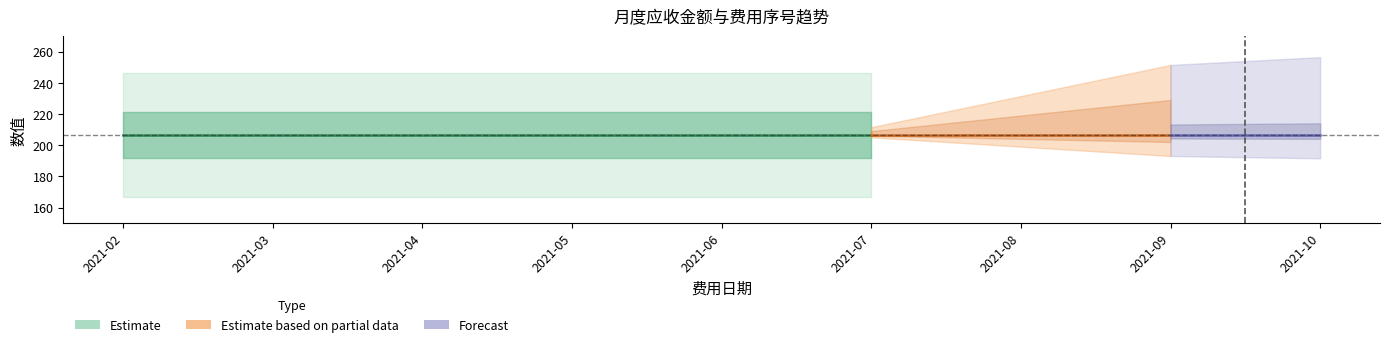

Rank the categories by 应收金额 value from highest to lowest.

2021-02, 2021-03, 2021-04, 2021-05, 2021-06, 2021-07, 2021-08, 2021-09, 2021-10